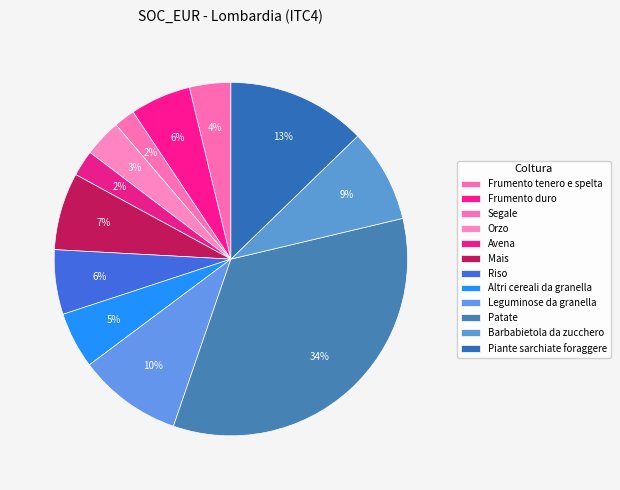

How many segments does this pie chart have?

12